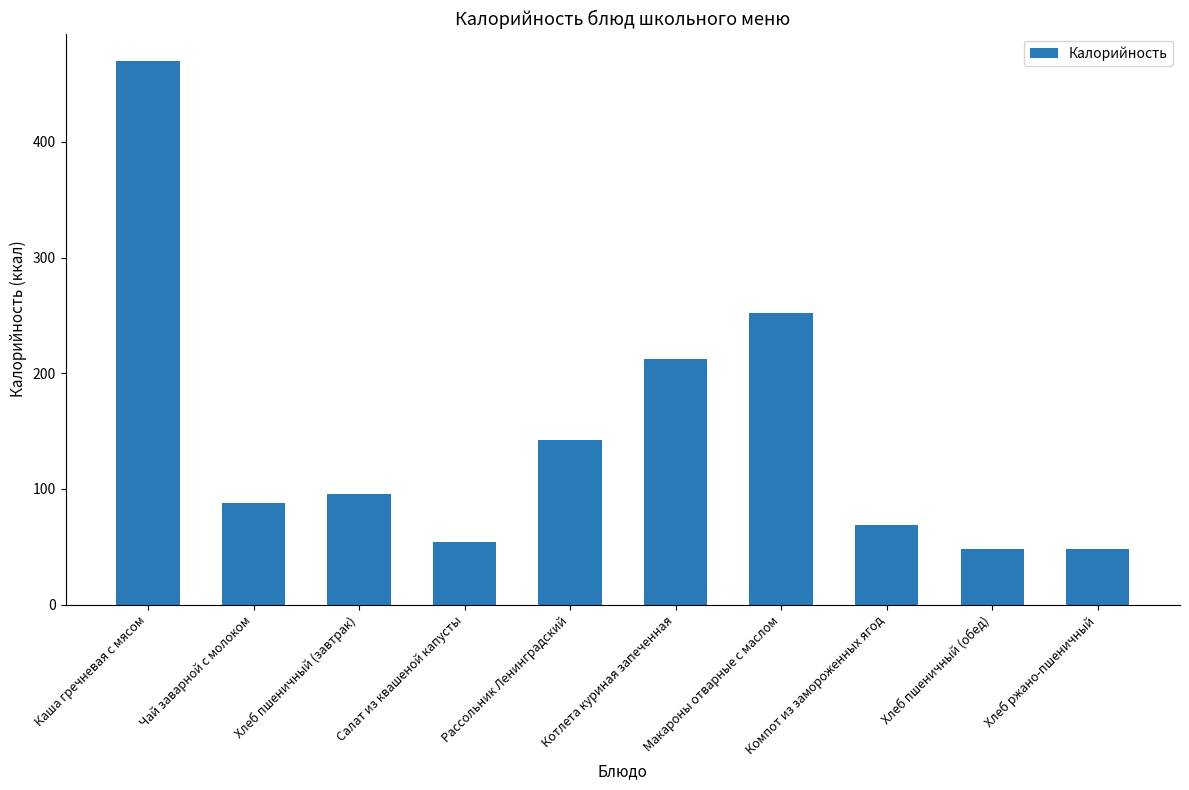

Is it true that the value at Рассольник Ленинградский is 142?

True